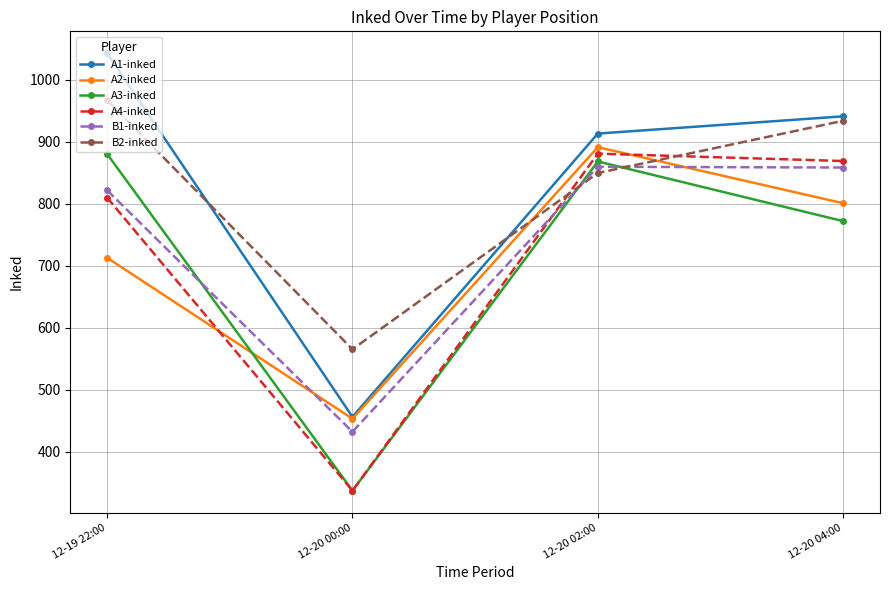

How many lines are shown in the chart?

6